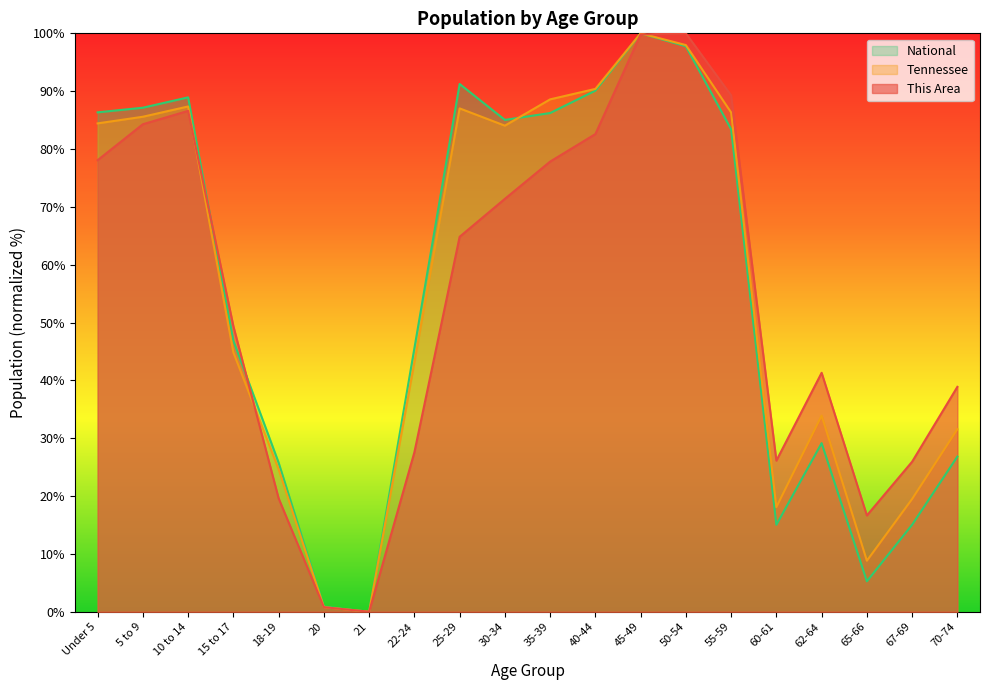

How many data points in Tennessee are less than 84?

10